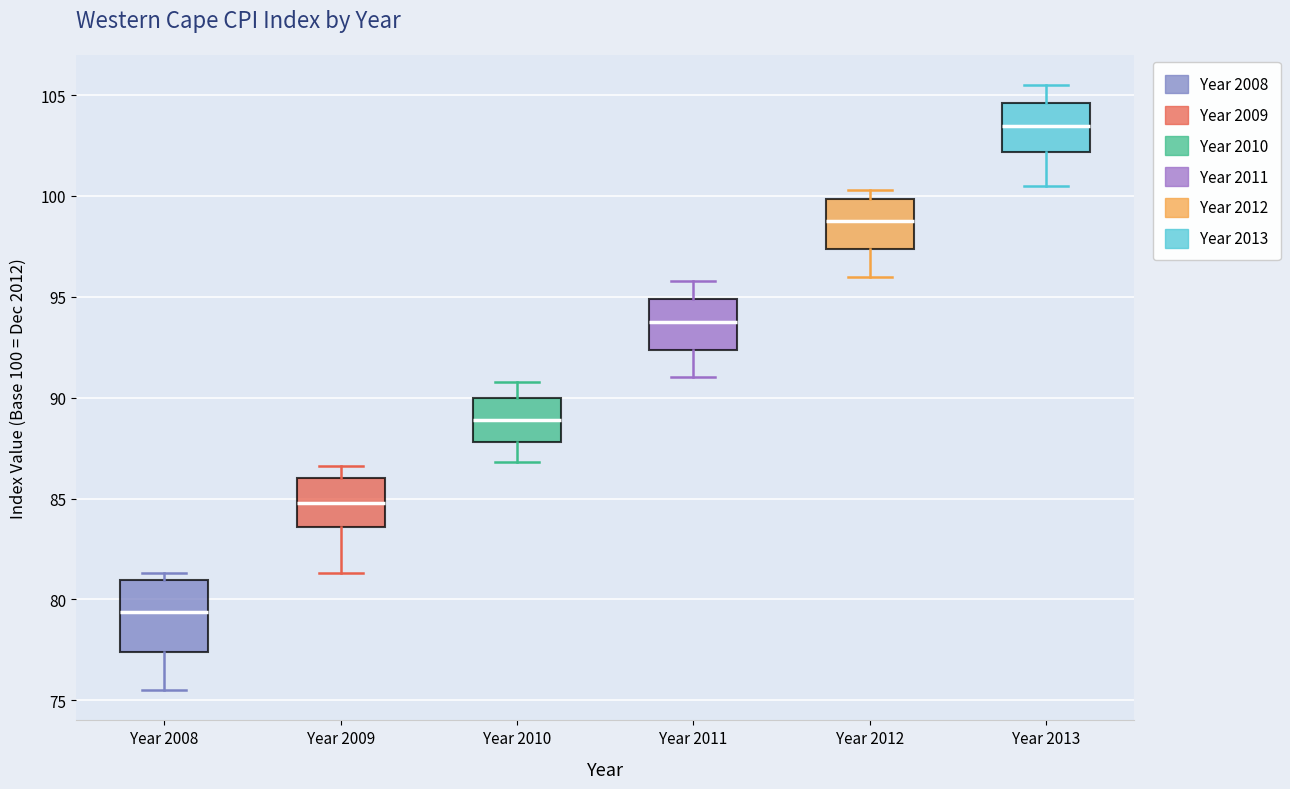

Comparing the boxes themselves (not the whiskers), which one is the tallest?

Year 2008